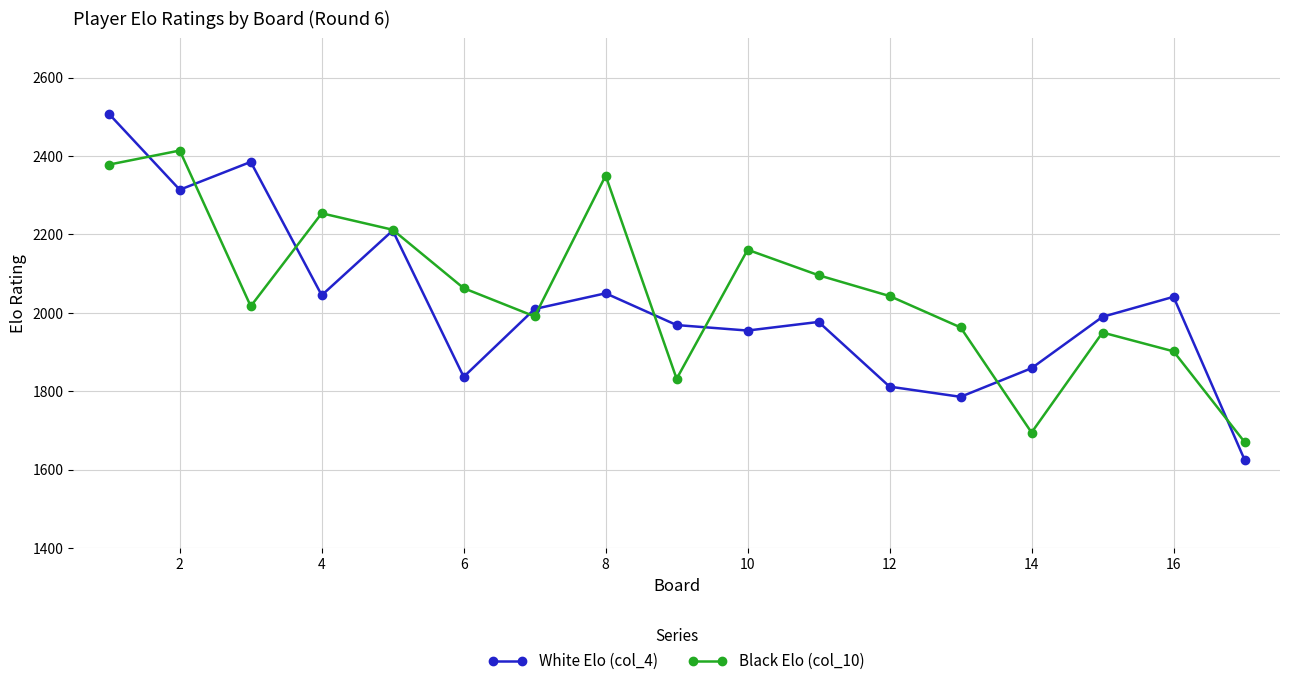

How many lines are shown in the chart?

2